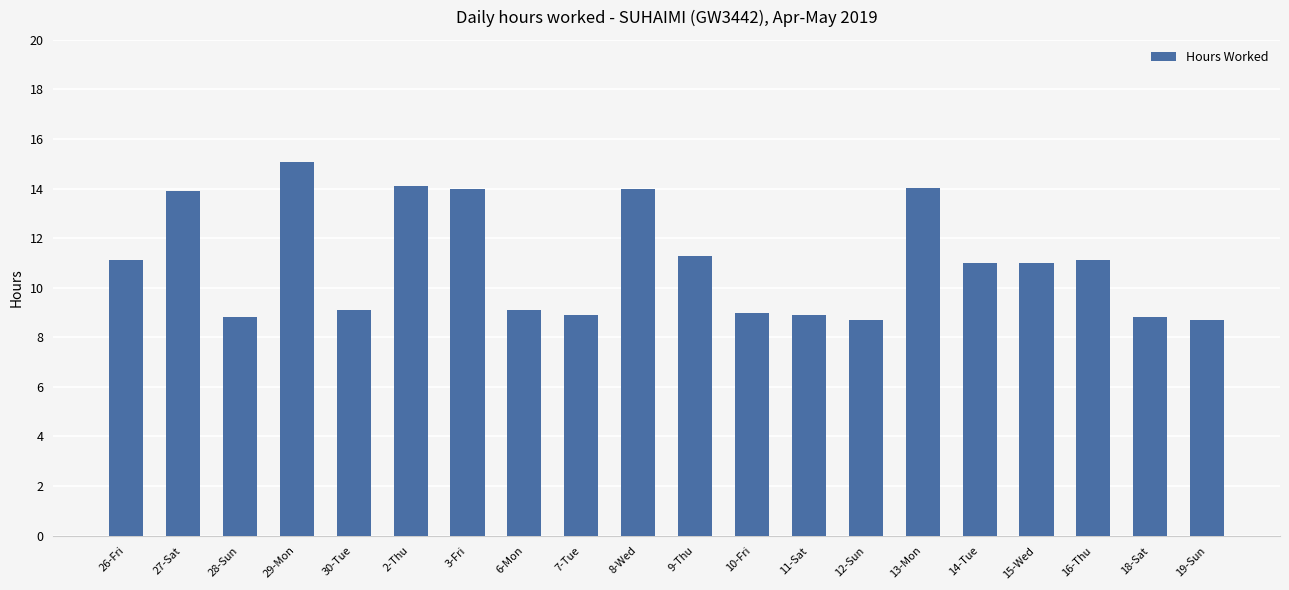

What is the average value?

11.0